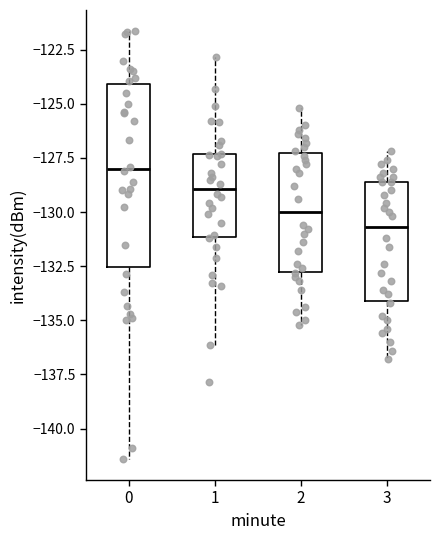

Comparing the boxes themselves (not the whiskers), which one is the tallest?

0